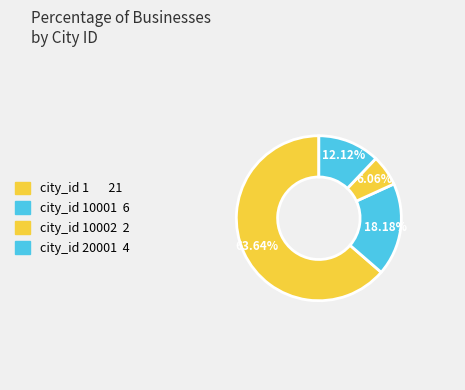

What is the smallest slice in the pie chart?

city_id_10002